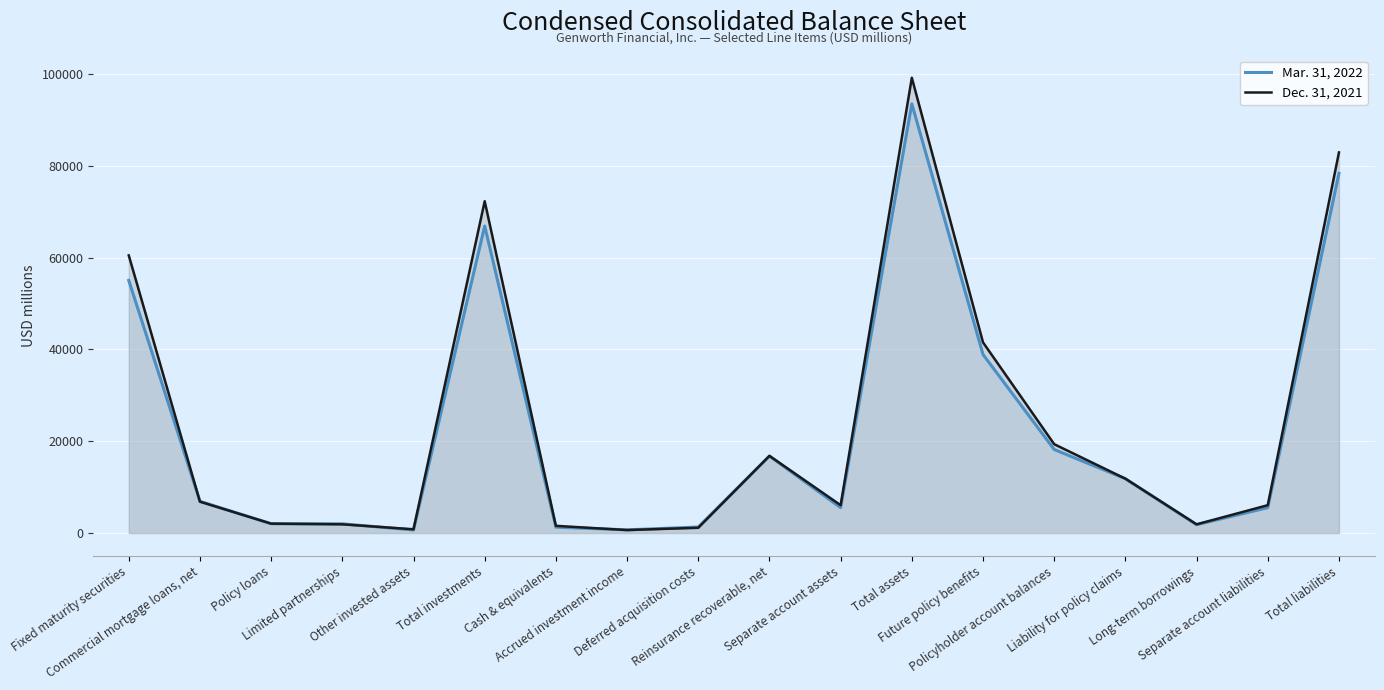

Rank the categories by Dec. 31, 2021 value from lowest to highest.

Accrued investment income, Other invested assets, Deferred acquisition costs, Cash & equivalents, Long-term borrowings, Limited partnerships, Policy loans, Separate account assets, Separate account liabilities, Commercial mortgage loans, net, Liability for policy claims, Reinsurance recoverable, net, Policyholder account balances, Future policy benefits, Fixed maturity securities, Total investments, Total liabilities, Total assets